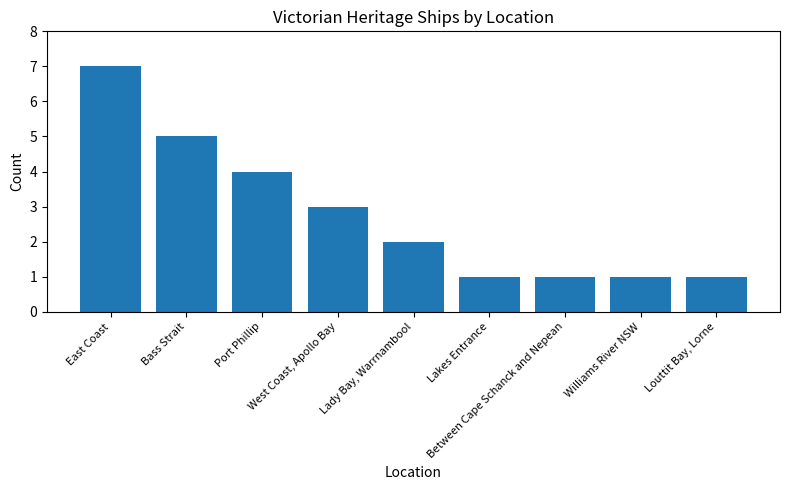

How many values are between 1 and 4?

7